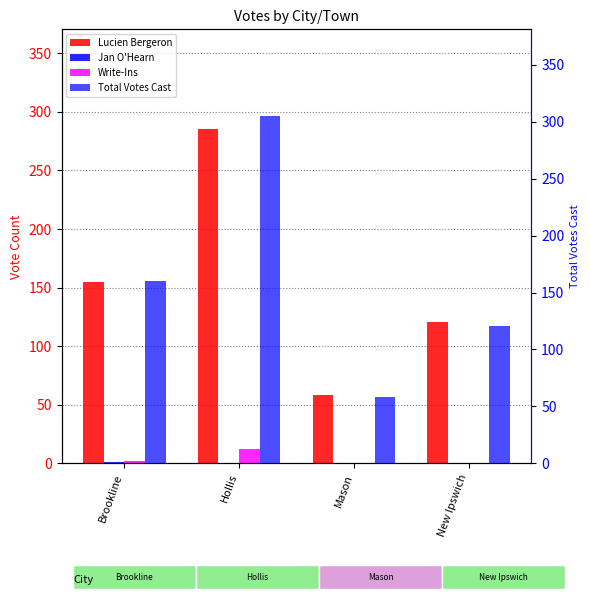

Does the chart contain any negative values?

No